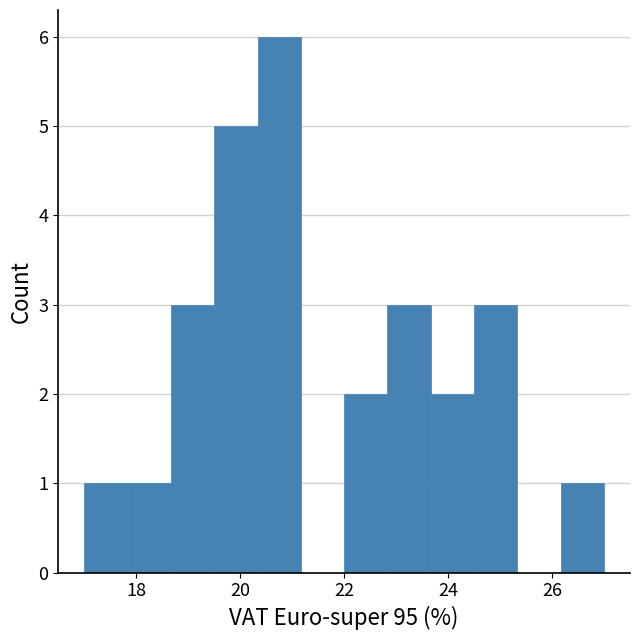

Over which range of the x-axis is the bar tallest?

20.4 to 21.2